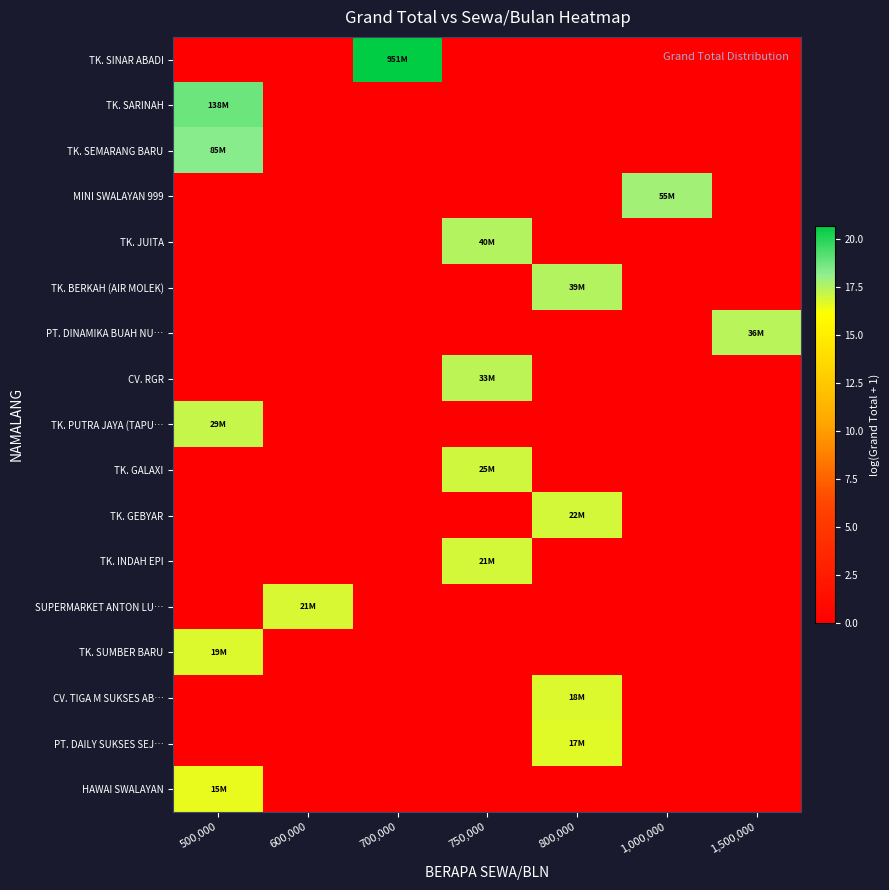

What is the total value across all series at 600,000?

16.9